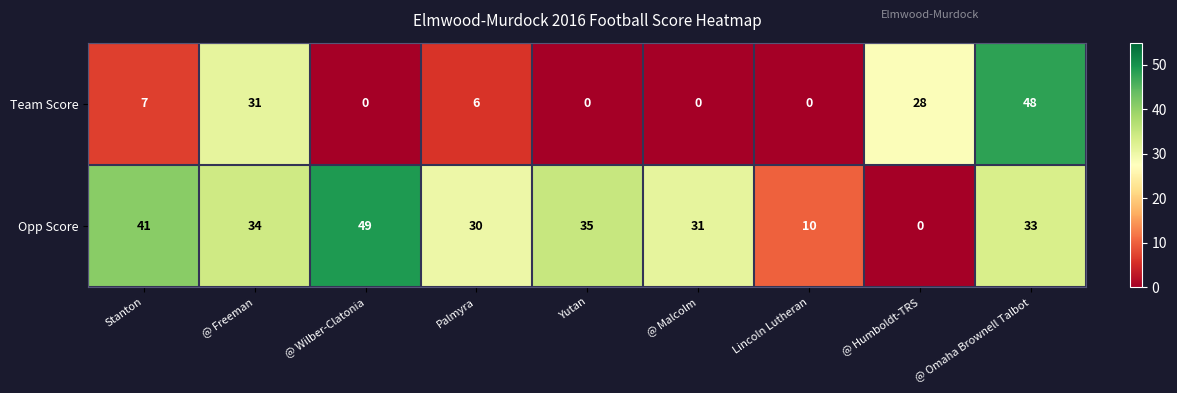

Rank the series by their maximum value, from highest to lowest.

Opp Score, Team Score